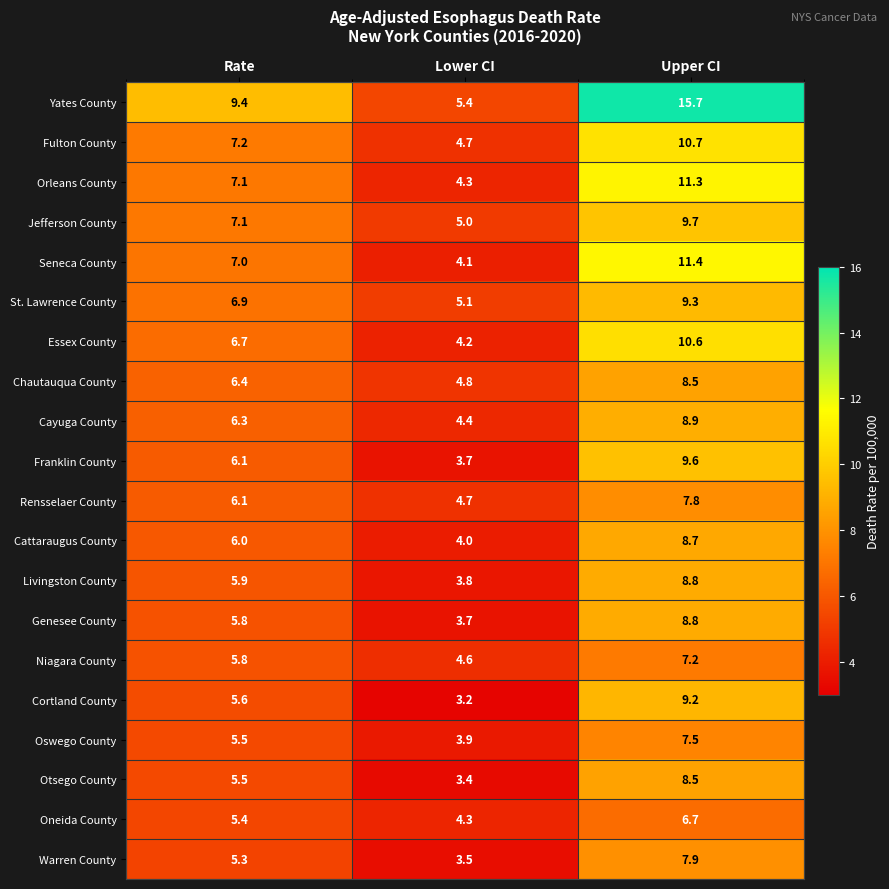

The value of St. Lawrence County at Rate is 6.9. True or false?

True